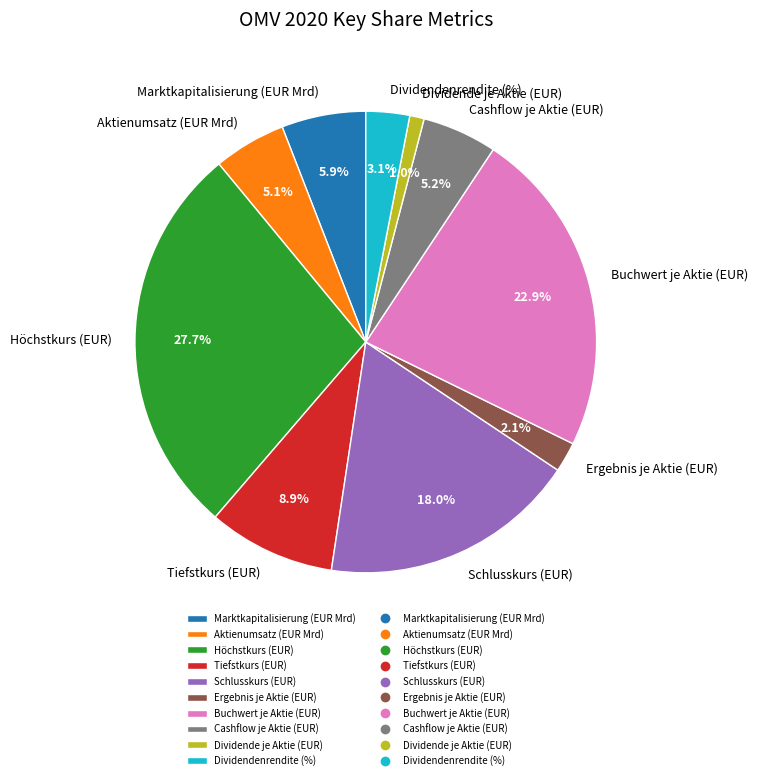

Which category has the smallest portion of the pie?

Dividende je Aktie